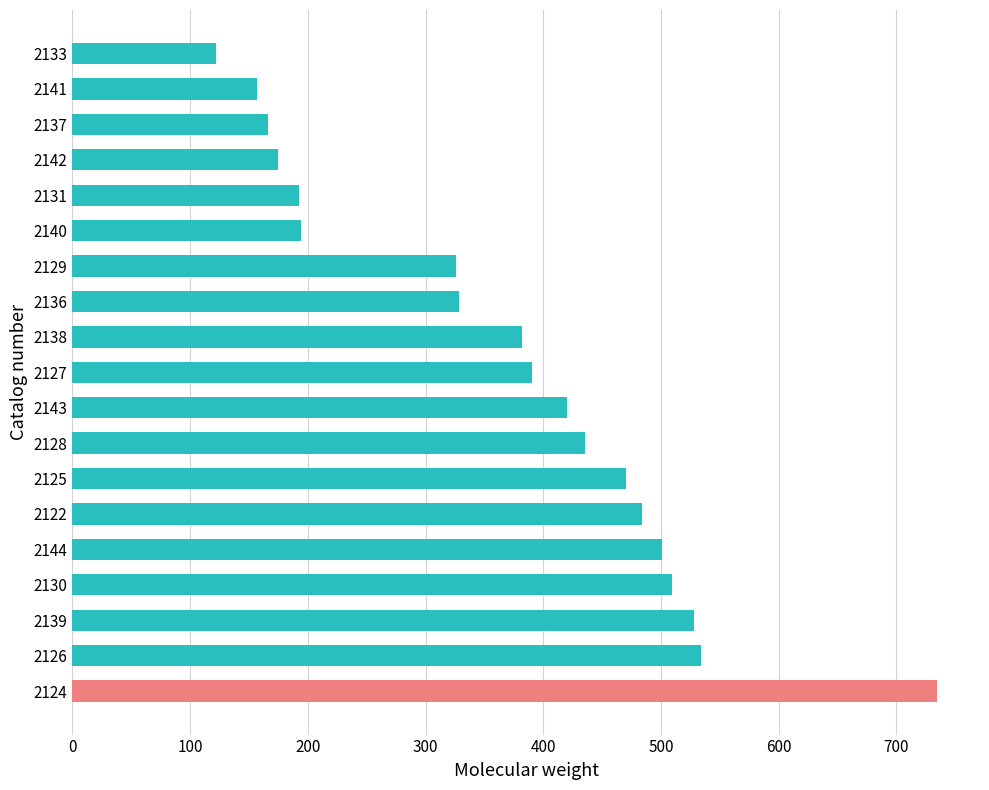

What is the difference between the second highest and second lowest values?

377.2